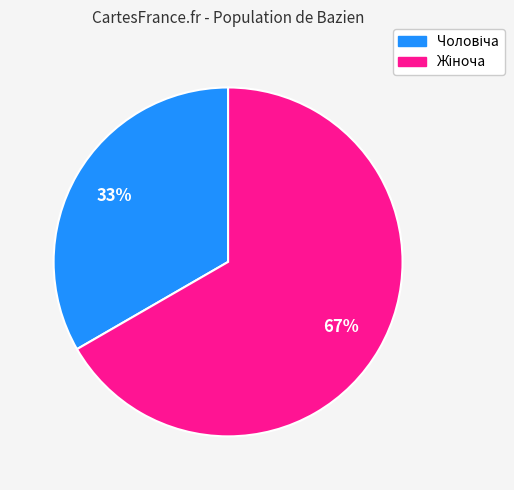

Does any single category account for the majority?

Yes